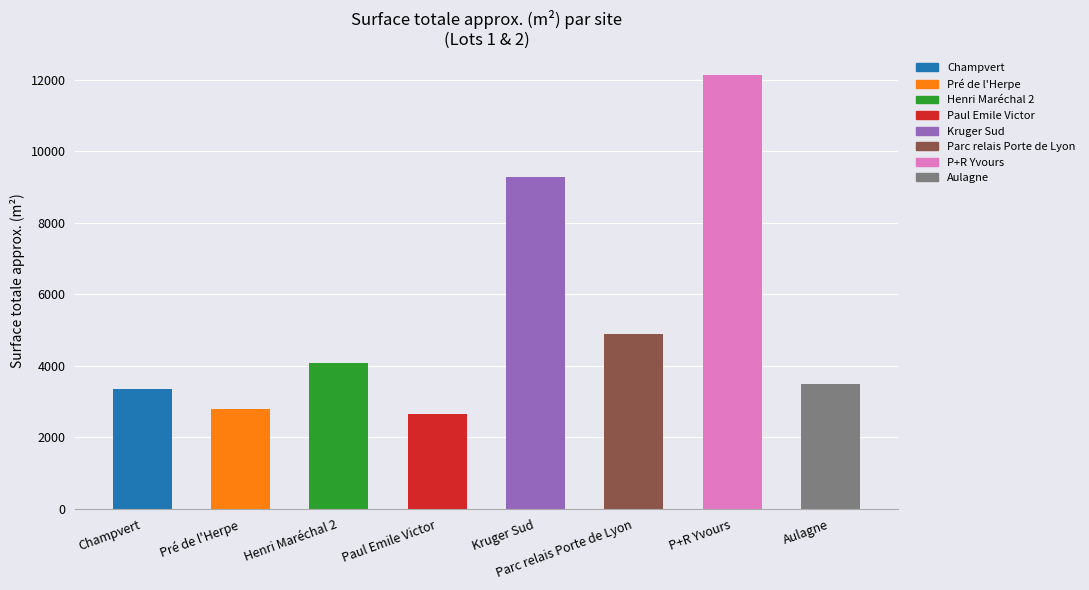

True or false: the data shows 19461 at P+R Yvours.

False